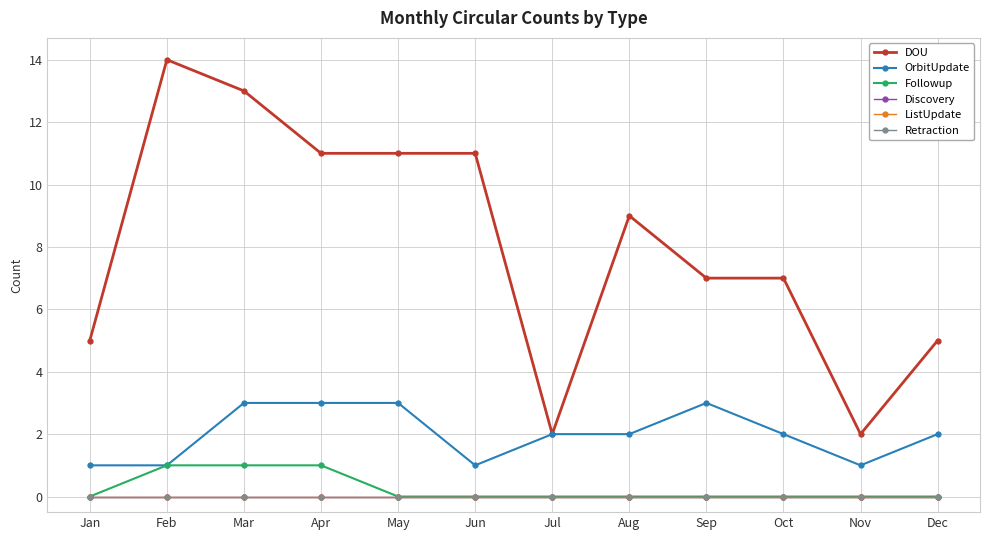

Is this an area chart (filled region under the line)?

No